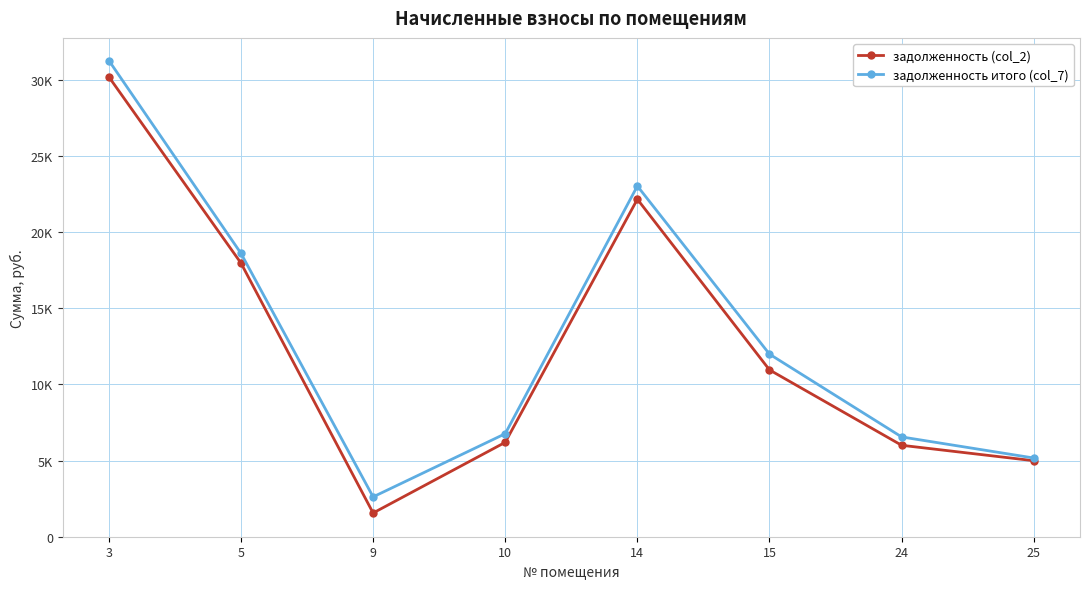

True or false: задолженность (col_2) and задолженность итого (col_7) intersect in this chart.

False